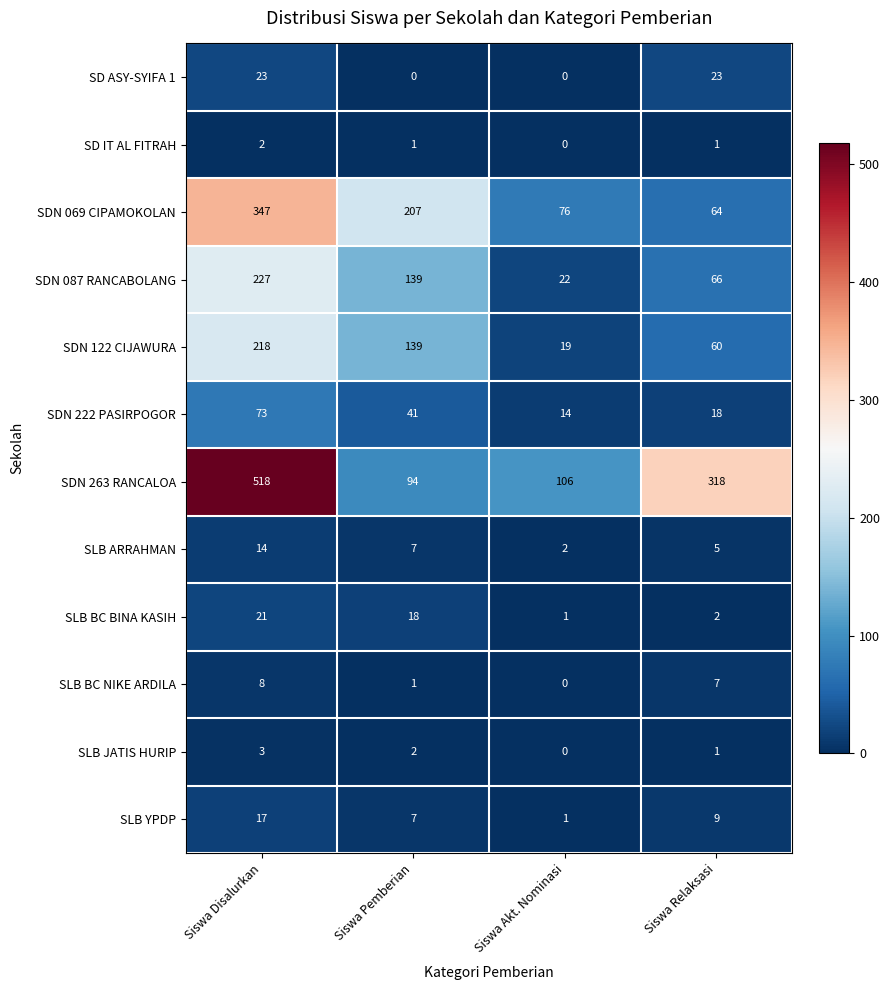

At which label does SLB BC BINA KASIH reach its minimum?

Siswa Akt. Nominasi